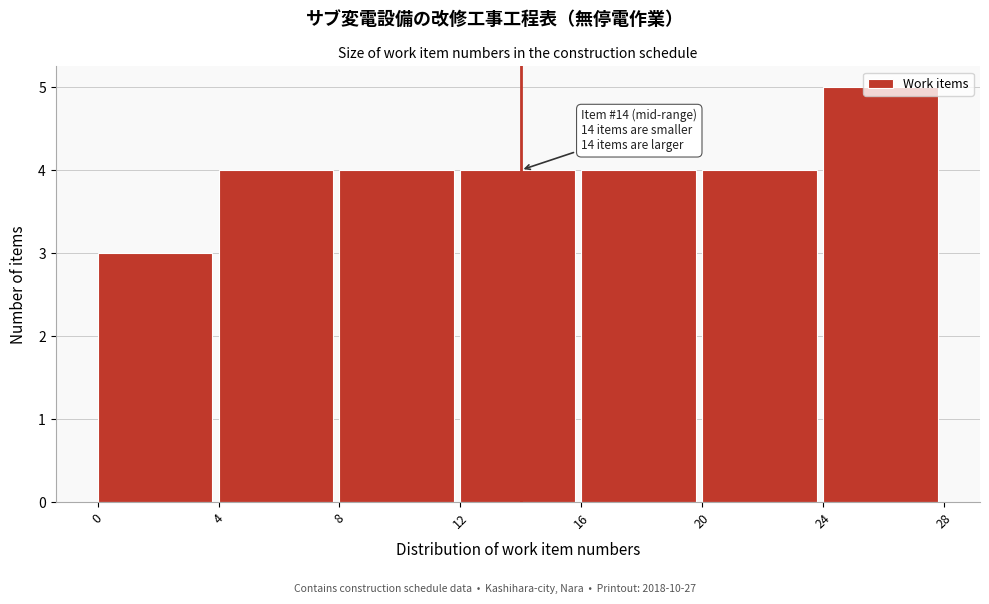

Over which range of the x-axis is the bar tallest?

24 to 28